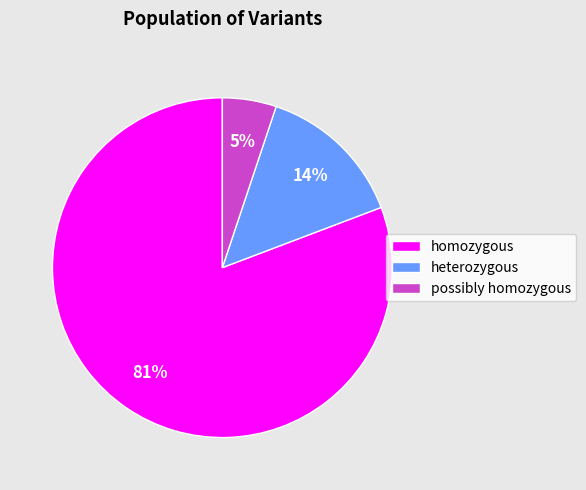

Which category has the smallest portion of the pie?

possibly homozygous